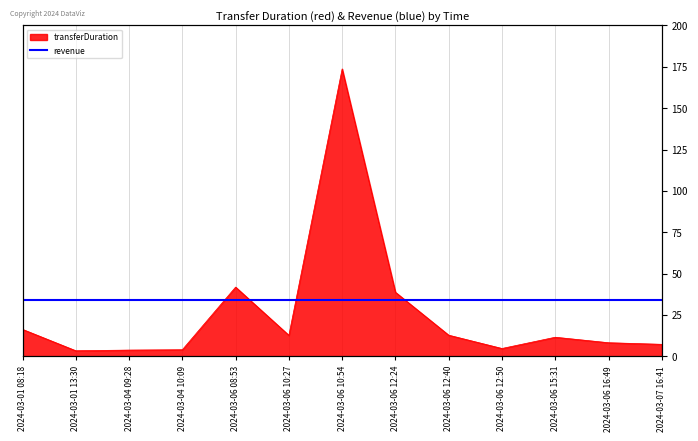

What is the ratio of the value at 2024-03-06 15:31 to the value at 2024-03-01 08:18?

0.7